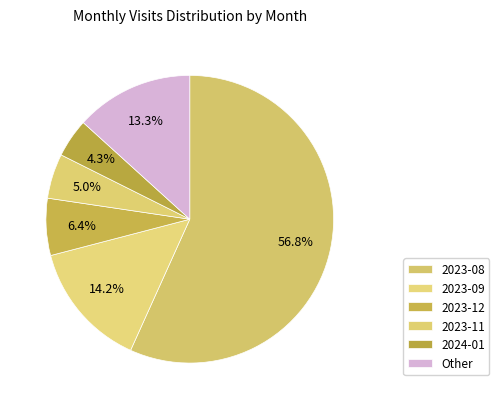

How many segments does this pie chart have?

6